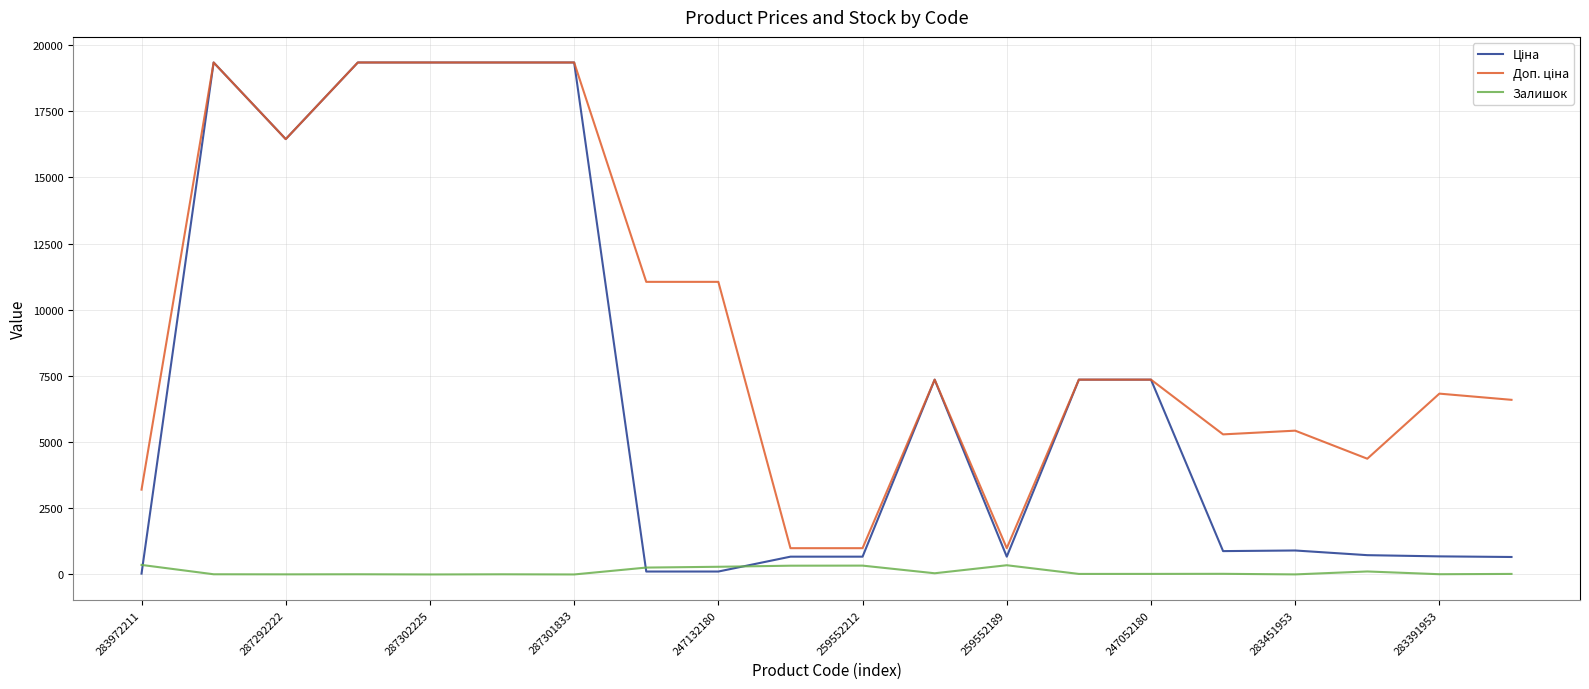

What is the maximum value shown in the chart?

19343.1